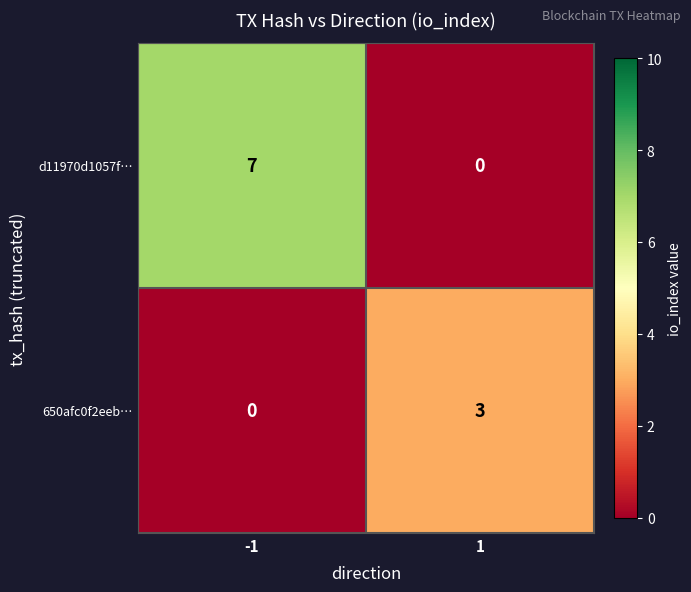

The d11970d1057f… series shows 7 at -1. True or false?

True